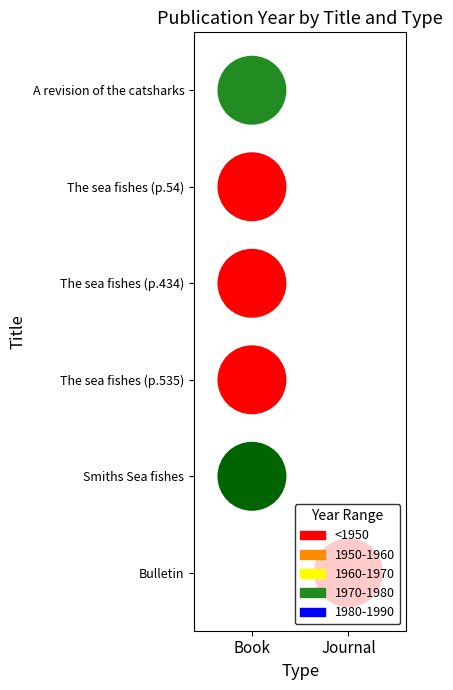

The chart shows a value of 2 at Book. True or false?

False